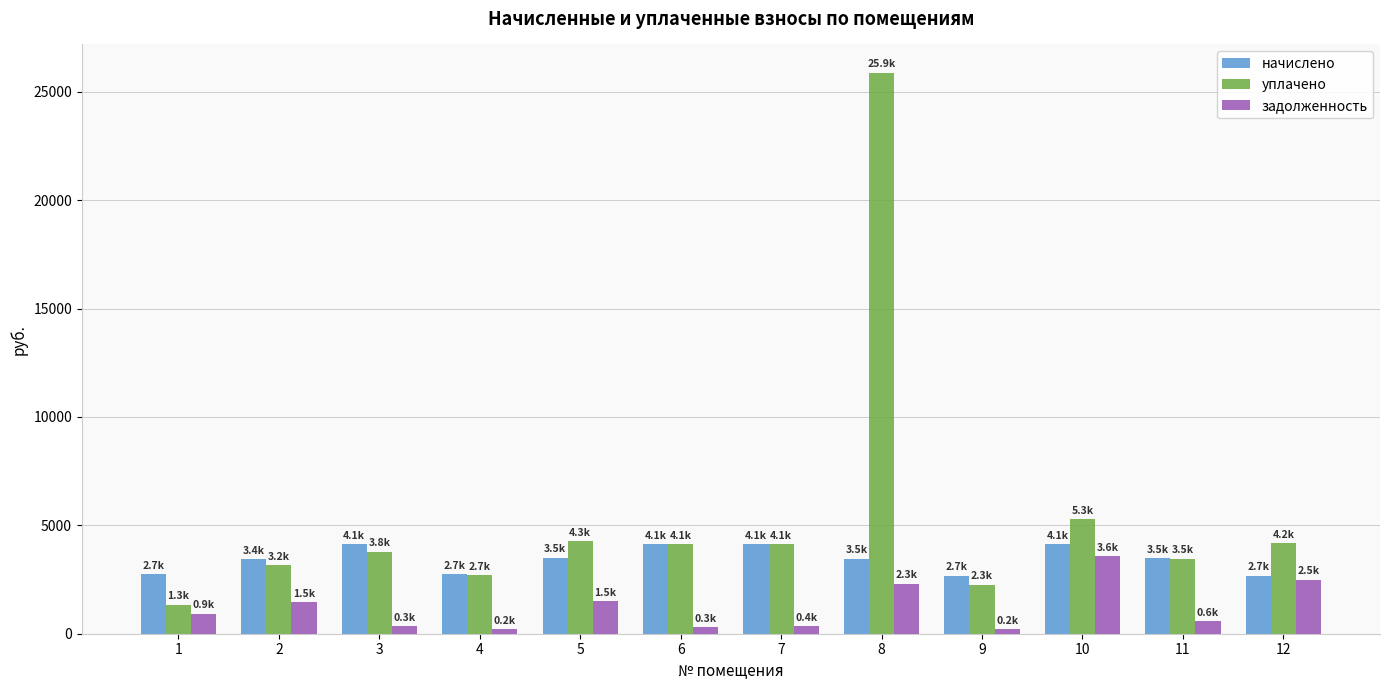

Which series has the largest total across all categories?

уплачено